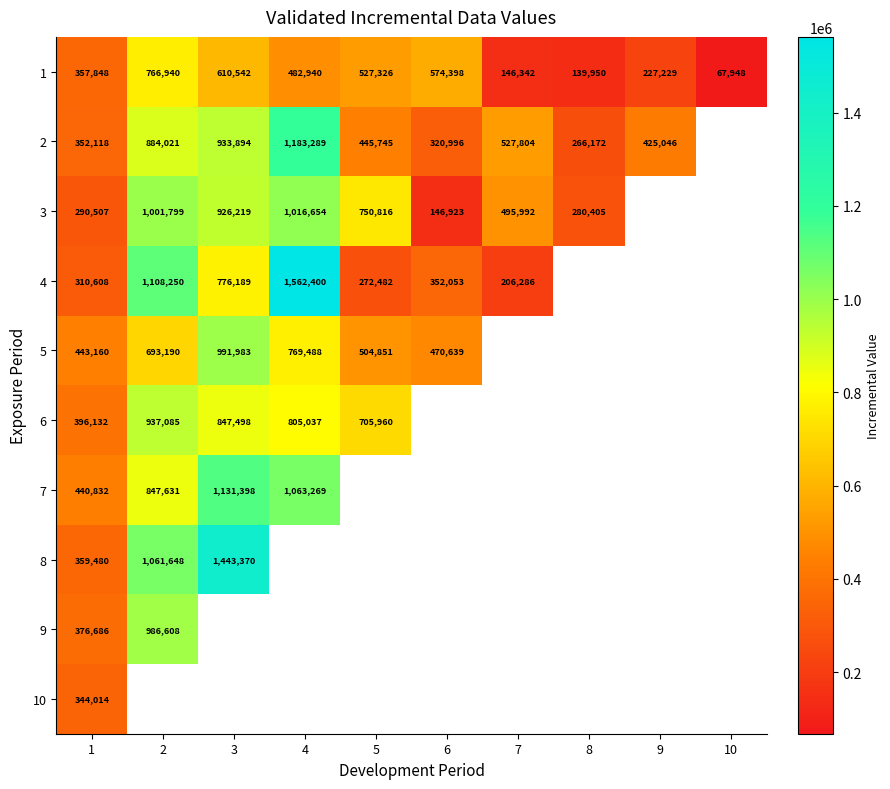

What is the sum of all 1 values?

3901463